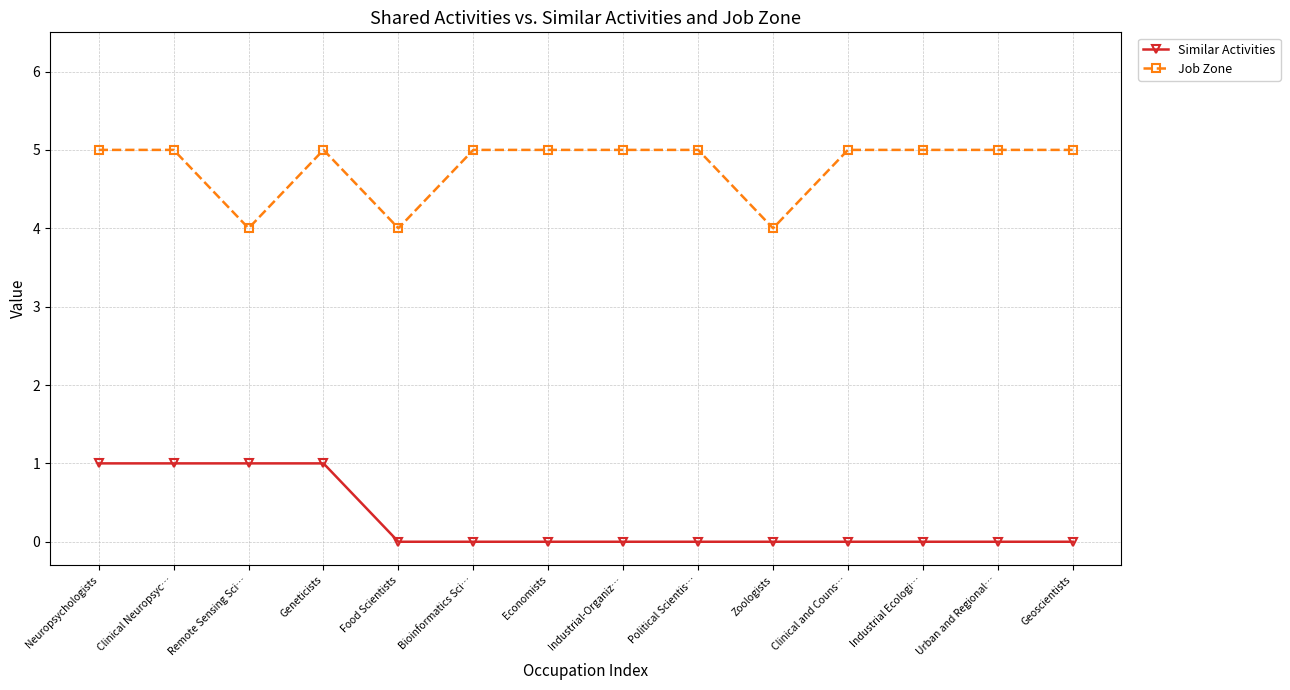

True or false: Job Zone and Similar Activities intersect in this chart.

False